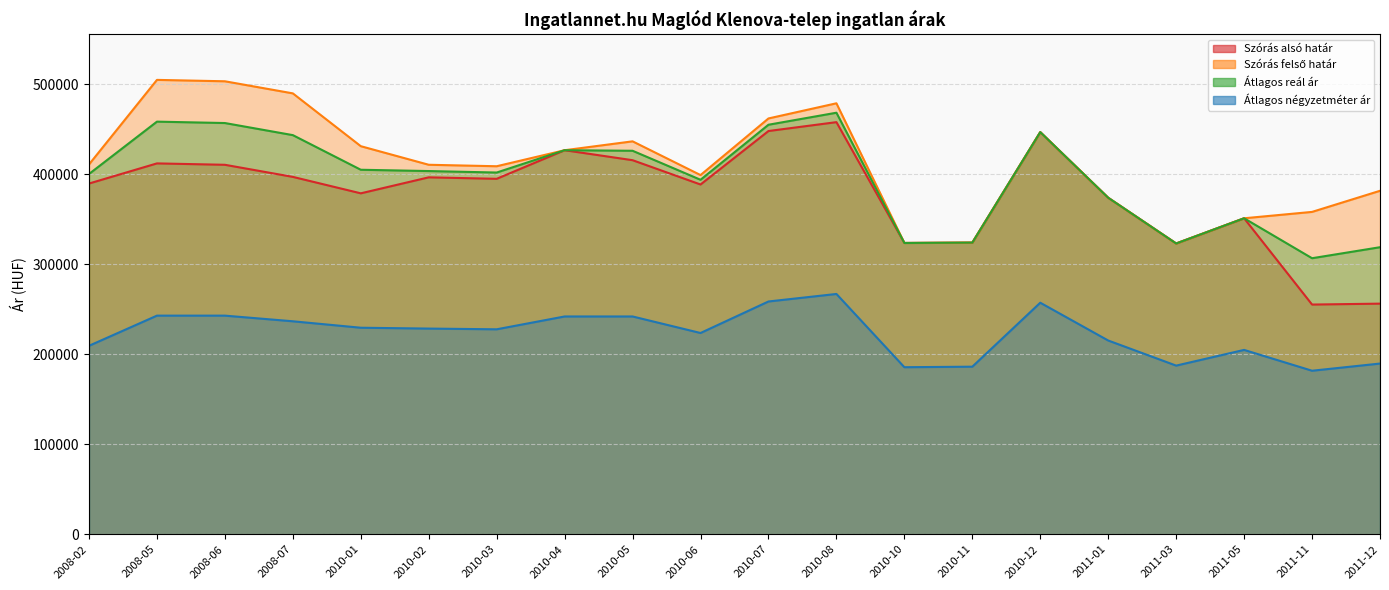

What is the average value of the Átlagos reál ár series?

395572